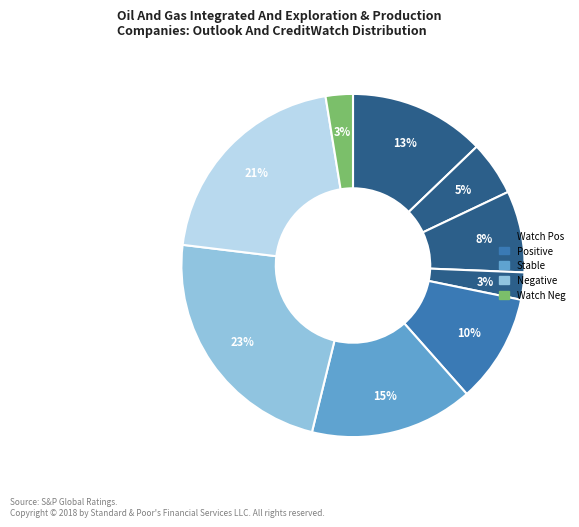

How many slices are in this pie chart?

9